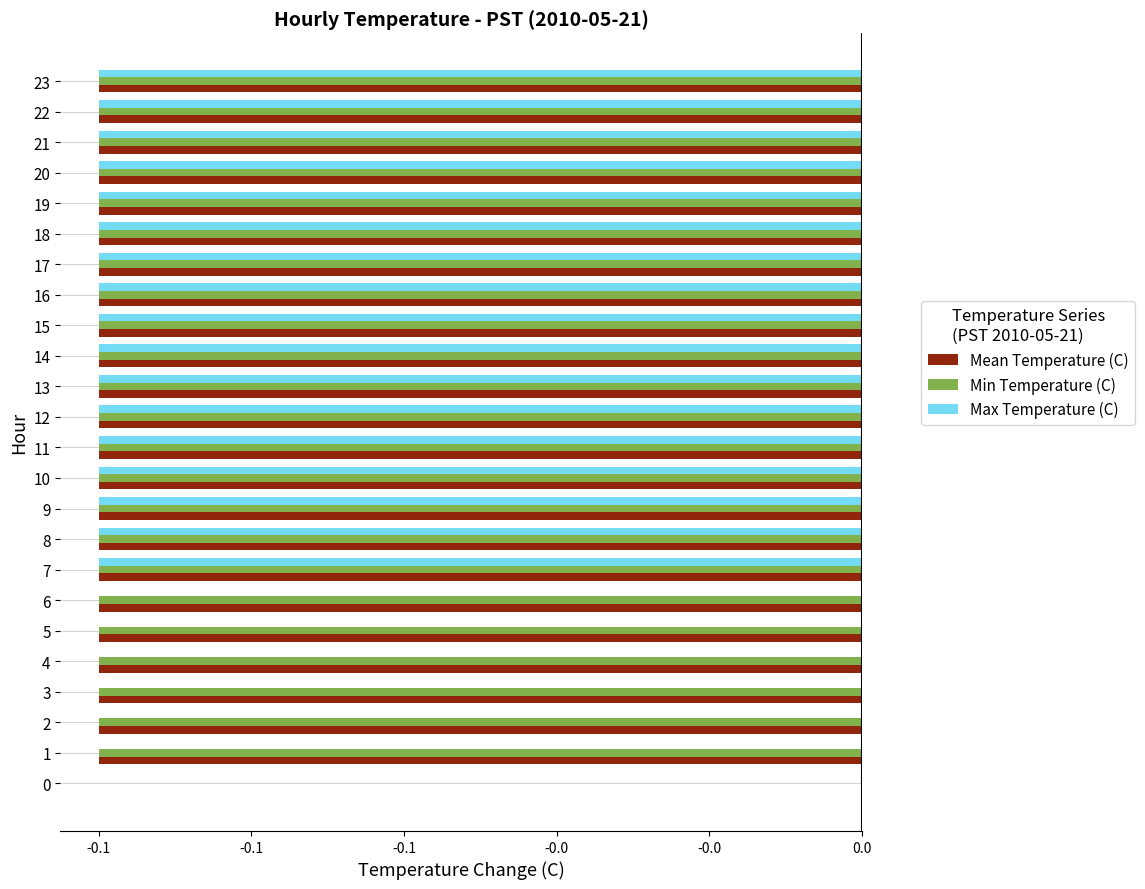

What are all the series names shown in the legend?

Mean Temperature (C), Min Temperature (C), Max Temperature (C)